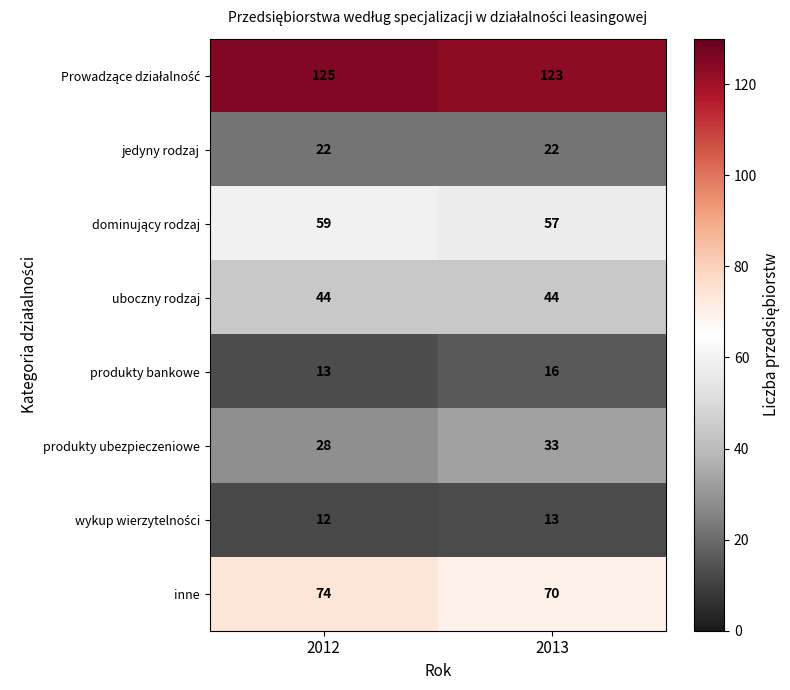

What is the difference between the maximum and minimum values in the produkty ubezpieczeniowe series?

5